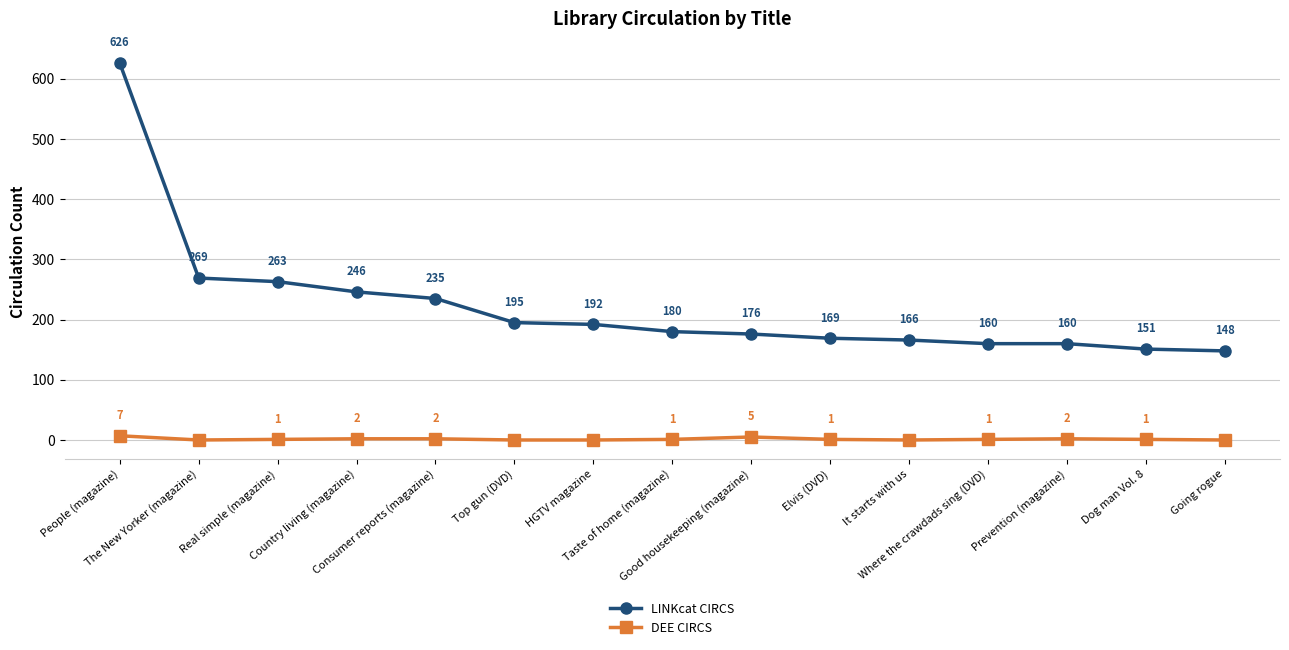

Reading right to left, extract all data points from this chart.

LINKcat CIRCS: 148	151	160	160	166	169	176	180	192	195	235	246	263	269	626
DEE CIRCS: 0	1	2	1	0	1	5	1	0	0	2	2	1	0	7